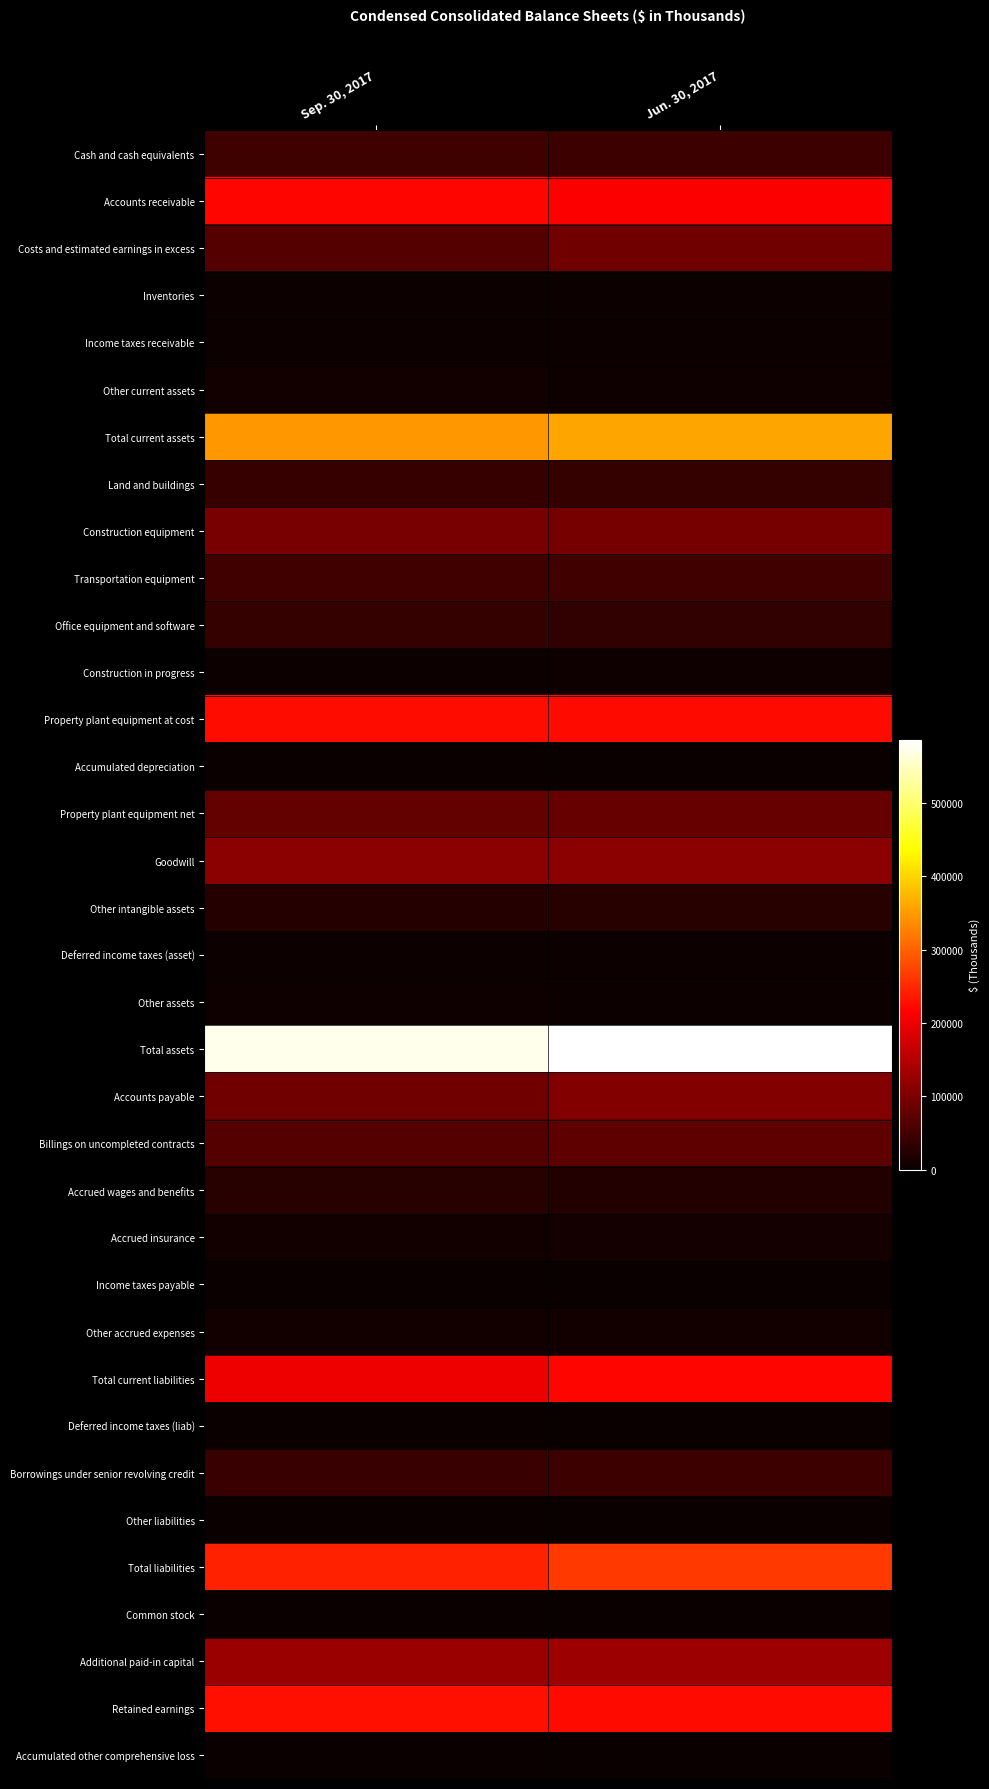

What is the total value across all series at Jun. 30, 2017?

2927026